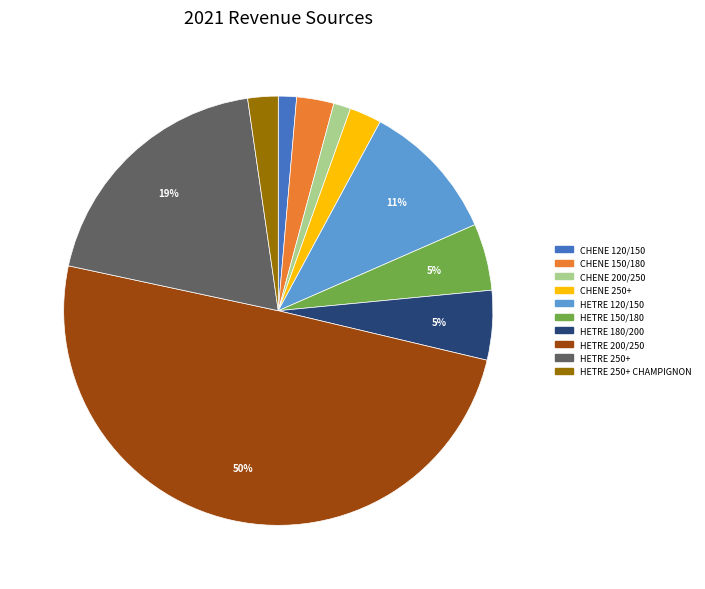

To the nearest percent, what is the average slice percentage?

10%